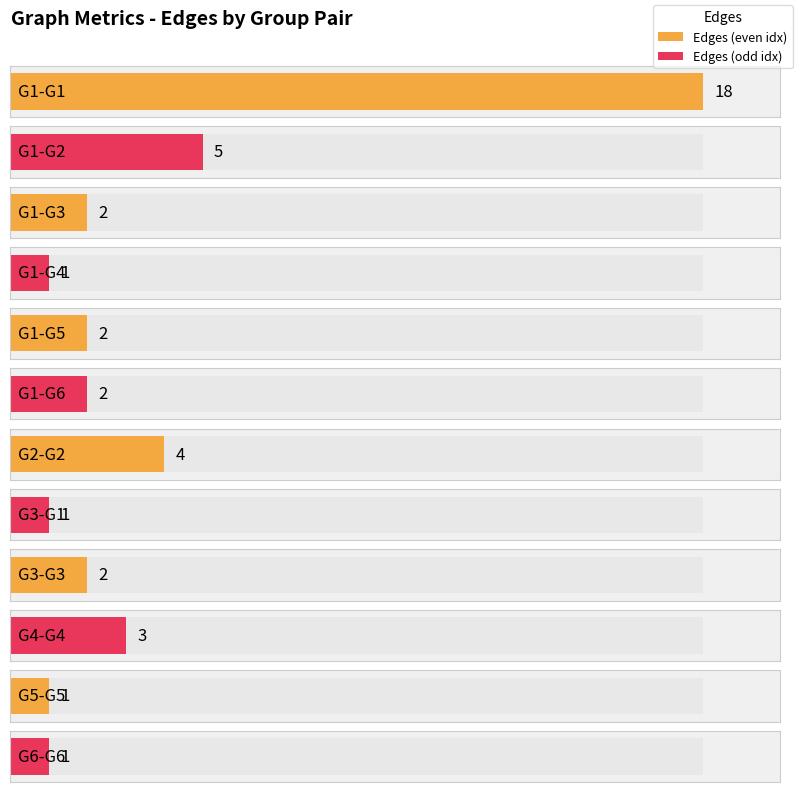

Reading left to right, list all the values displayed in this chart.

18	5	2	1	2	2	4	1	2	3	1	1